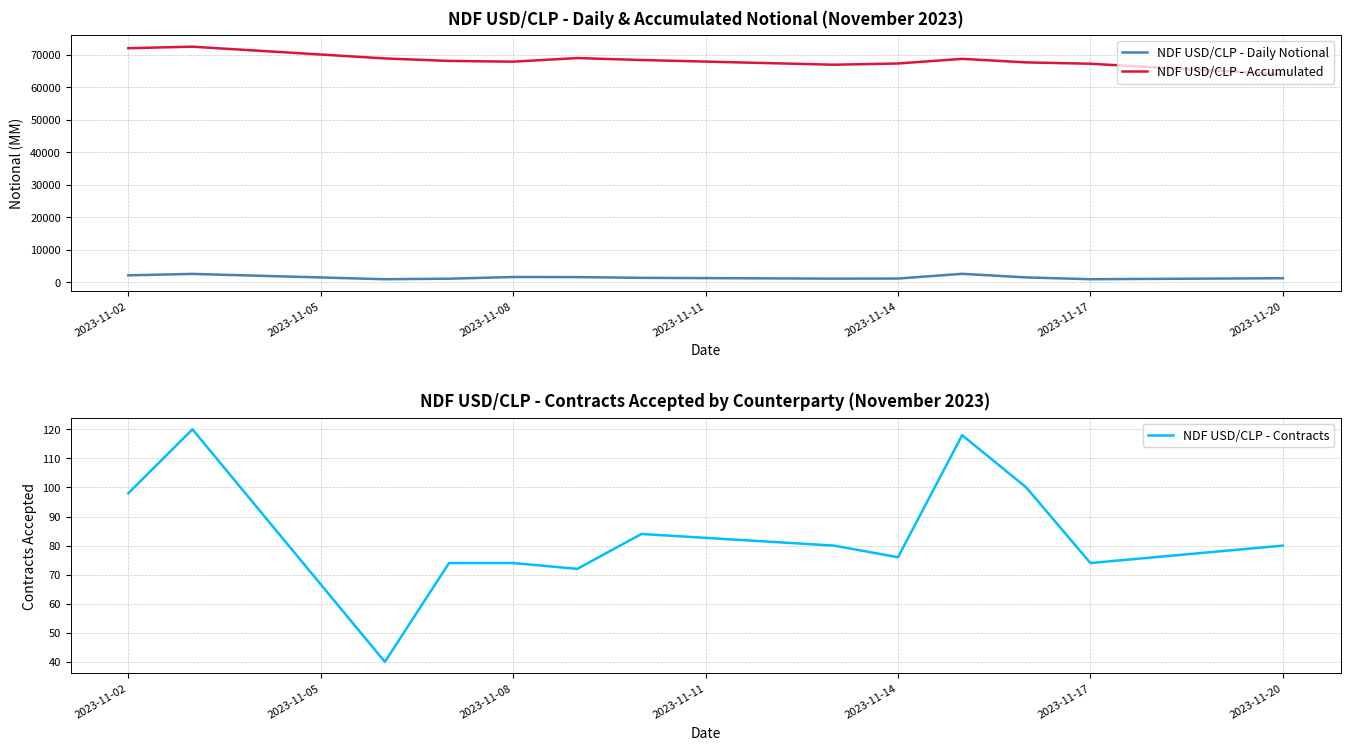

Reading right to left, extract all data points from this chart.

NDF USD/CLP - Daily Notional: 1308.0	1000.7	1556.4	2656.4	1210.0	1180.0	1424.0	1652.0	1682.0	1162.7	996.0	2632.0	2198.0
NDF USD/CLP - Accumulated: 63917.6	67185.6	67599.9	68685.5	67263.1	66885.1	68329.1	68935.1	67822.1	68050.1	68817.3	72421.3	71959.3
NDF USD/CLP - Contracts: 80.0	74.0	100.0	118.0	76.0	80.0	84.0	72.0	74.0	74.0	40.0	120.0	98.0